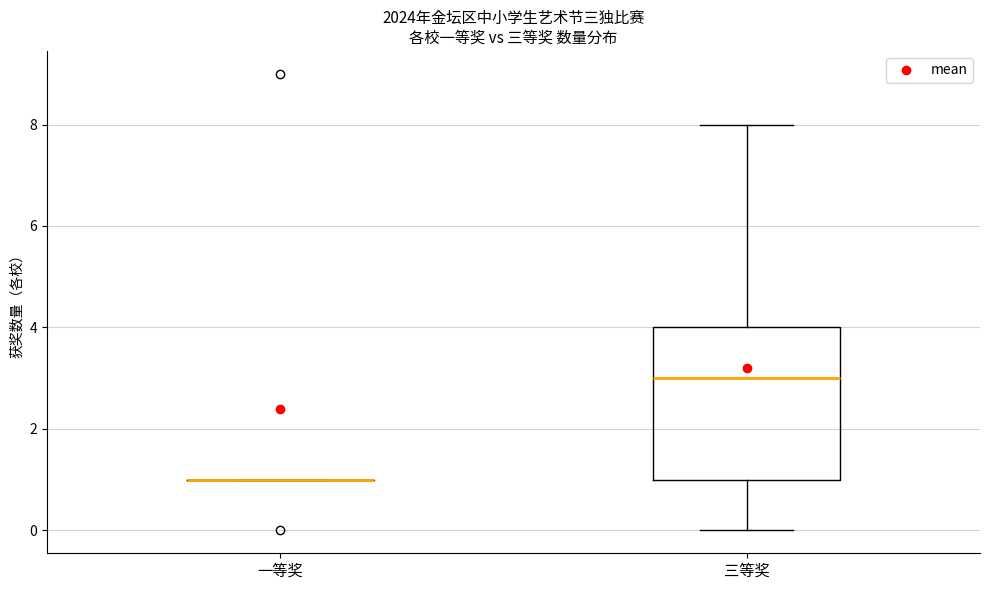

Reading left to right, read every box against the y-axis: the position of its median line, the range the box covers, and the ends of its whiskers. The values are not printed on the chart, so give them approximately, as read against the axis.

一等奖: box collapsed to a line at 1, whiskers 1 to 1
三等奖: median 3, box 1 to 4, whiskers 0 to 8